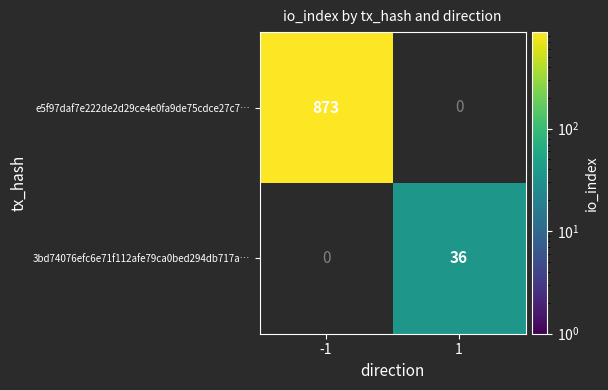

The 3bd74076efc6e71f112afe79ca0bed294db717a… series shows 36 at 1. True or false?

True